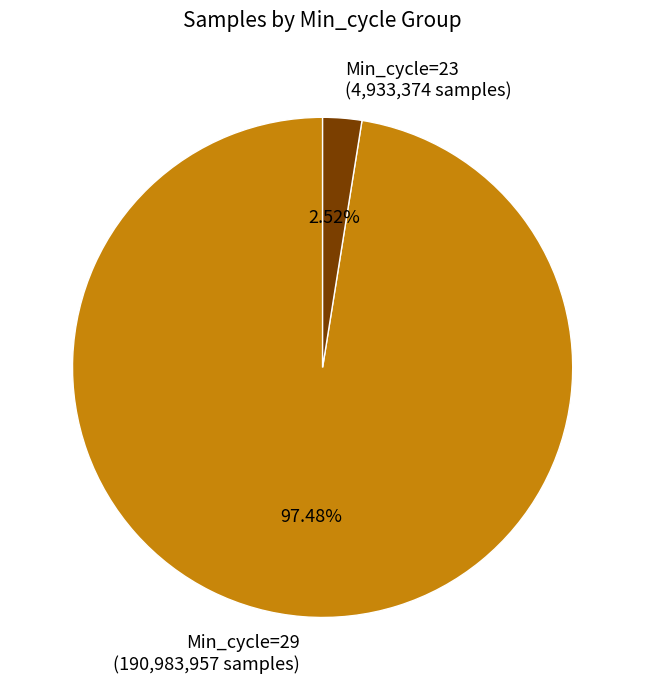

Which category has the smallest portion of the pie?

Min_cycle=23 (4,933,374 samples)